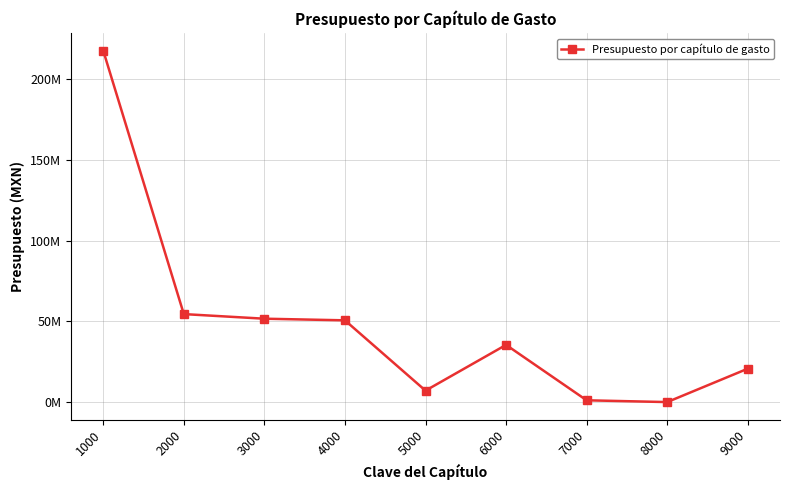

What is the change in value from 2000 to 9000?

-33786791.3